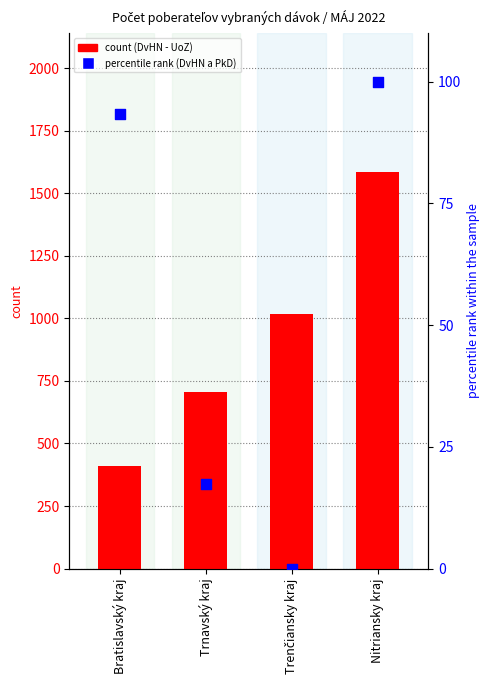

At how many categories does at least one series exceed 142?

4